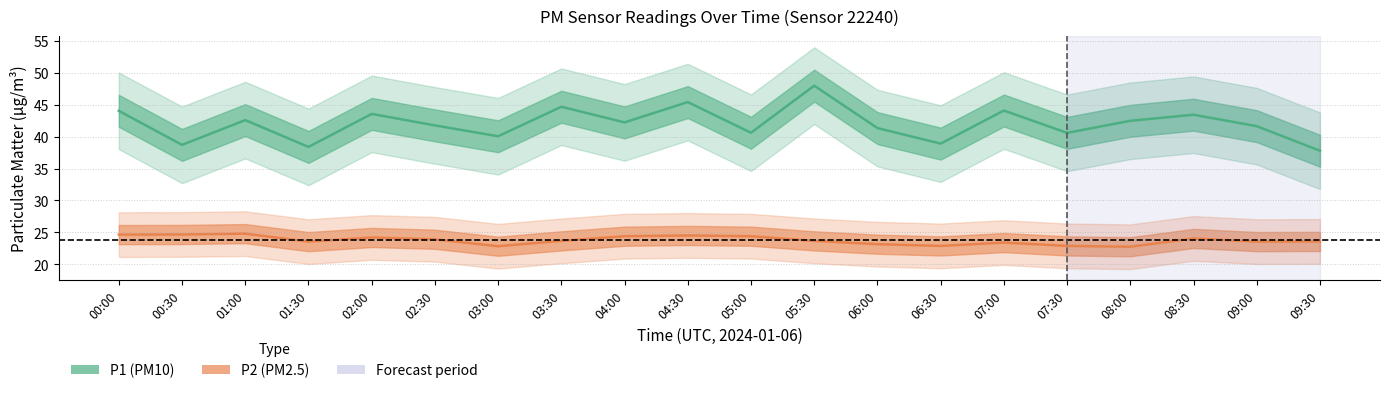

How many lines are shown in the chart?

2